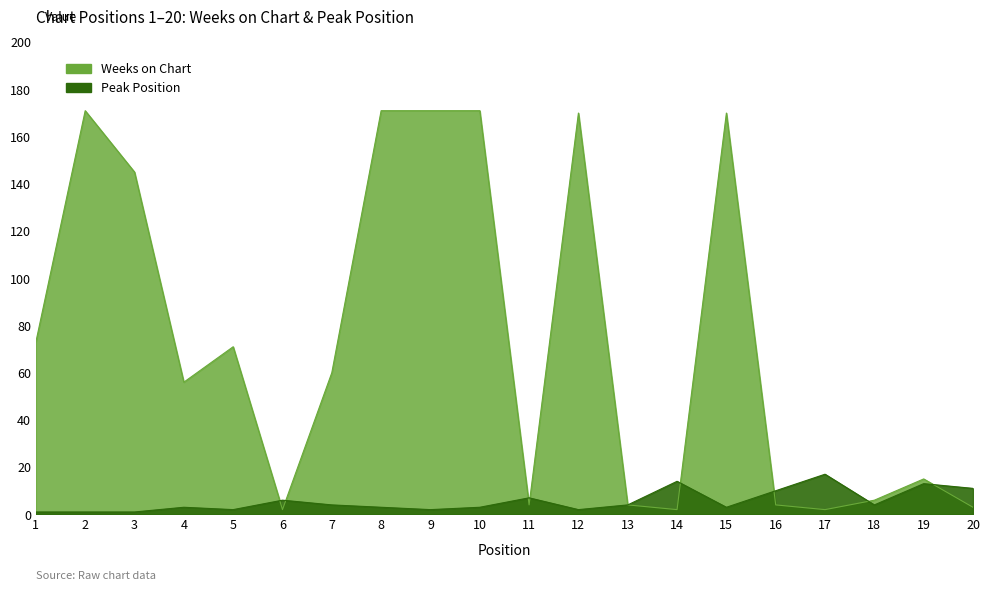

The Peak Position series shows 3 at 8. True or false?

True